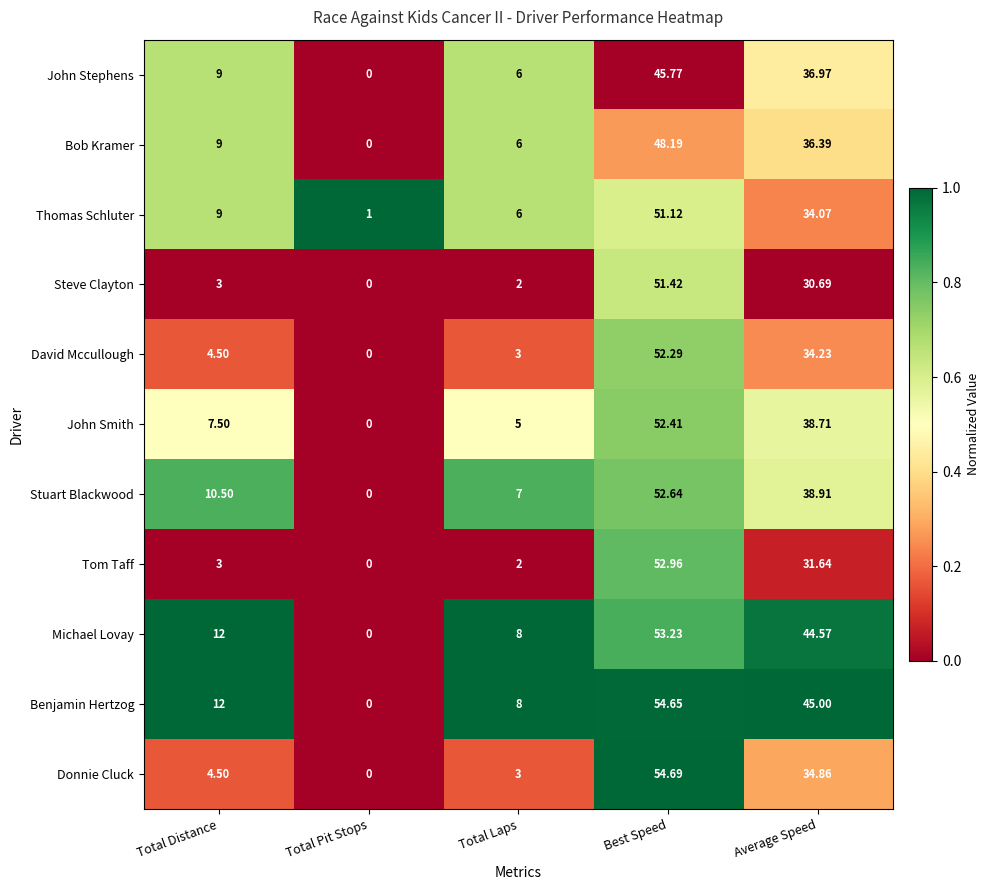

List the series in order of their peak value, lowest first.

John Stephens, Bob Kramer, Thomas Schluter, Steve Clayton, David Mccullough, John Smith, Stuart Blackwood, Tom Taff, Michael Lovay, Benjamin Hertzog, Donnie Cluck